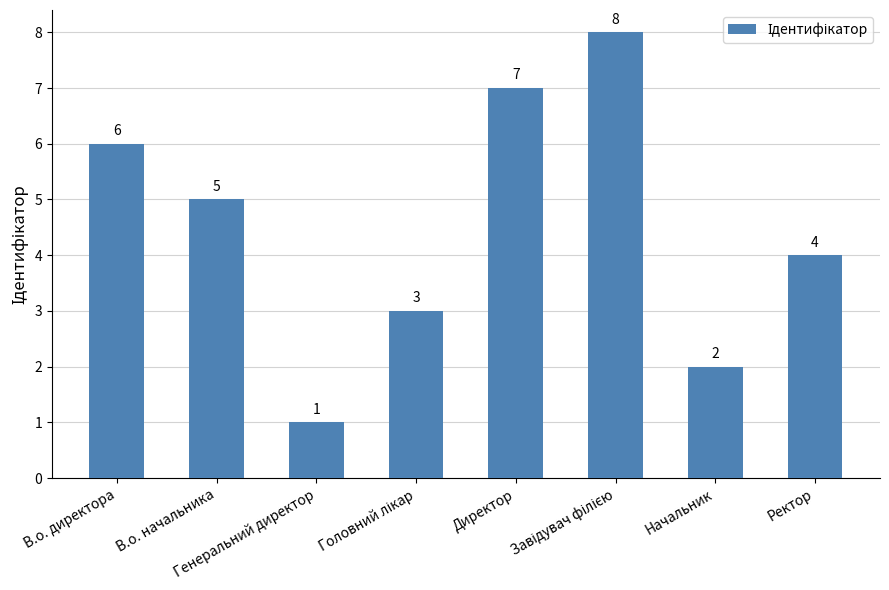

What is the greatest value displayed?

8